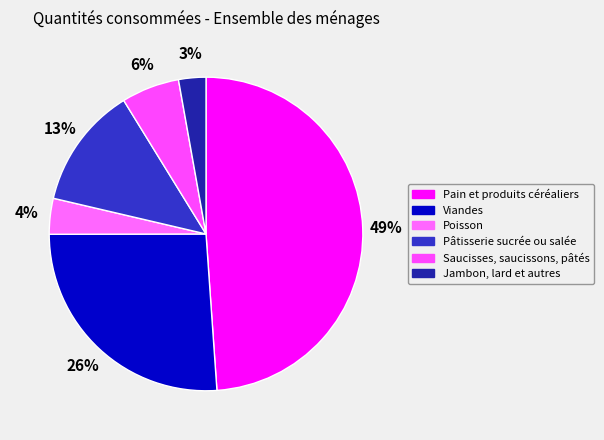

Combined, do Poisson and Pâtisserie sucrée ou salée account for over 50%?

No